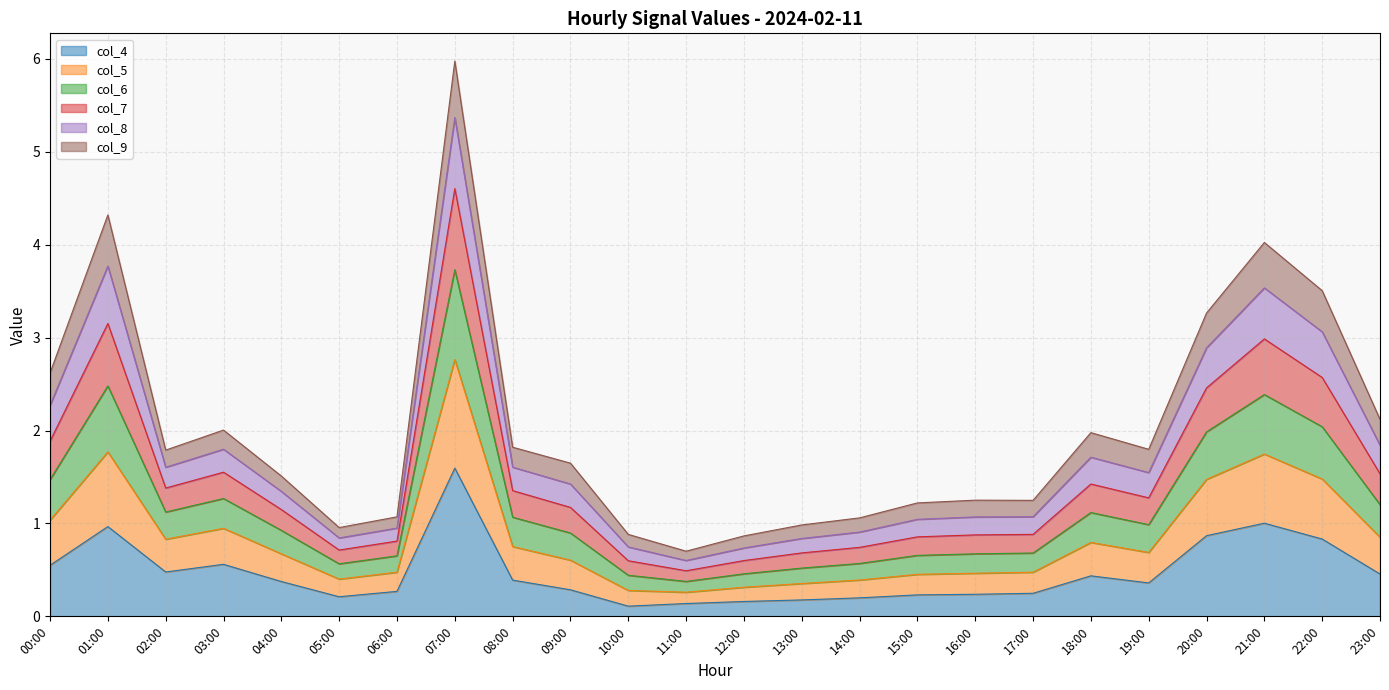

What is the total value across all series at 08:00?

1.8